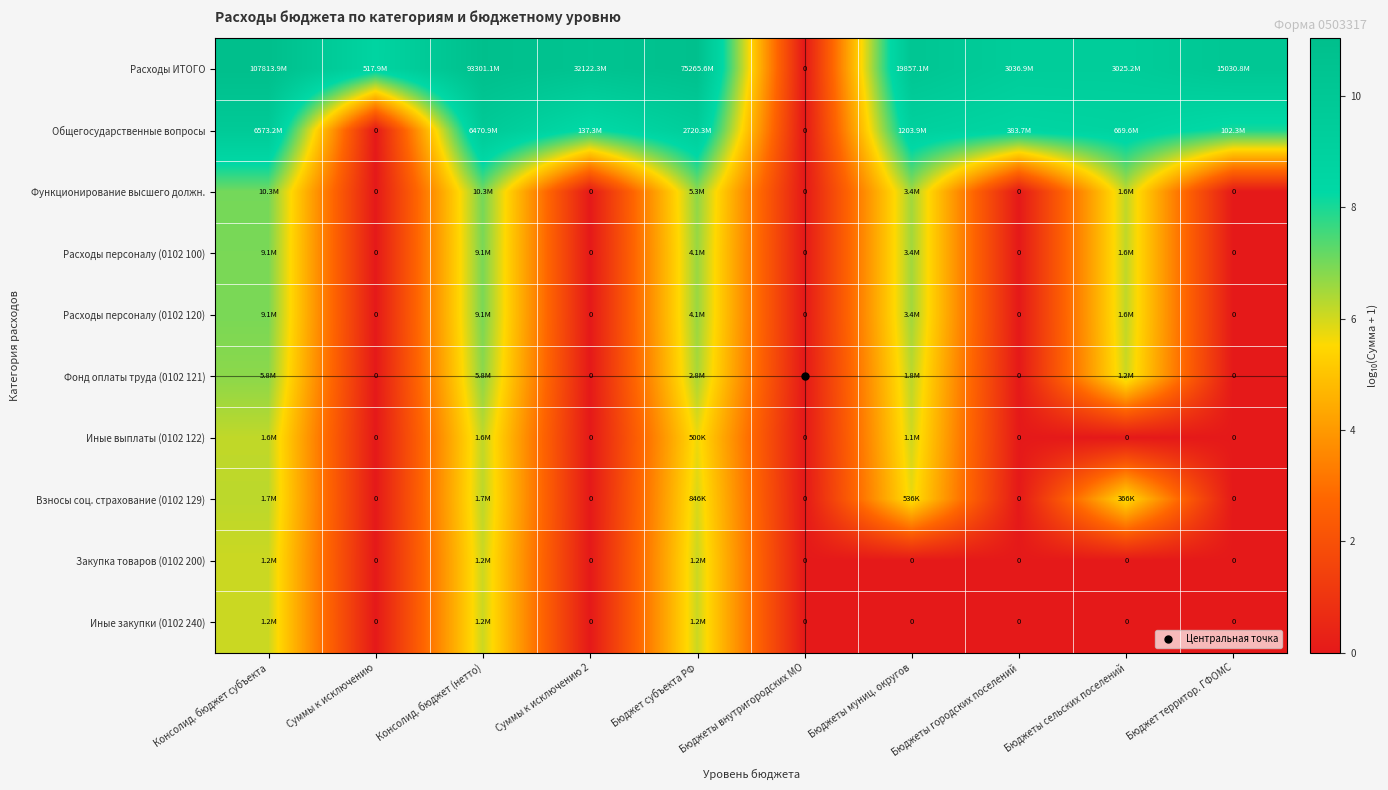

How many values in Расходы ИТОГО are above zero?

9